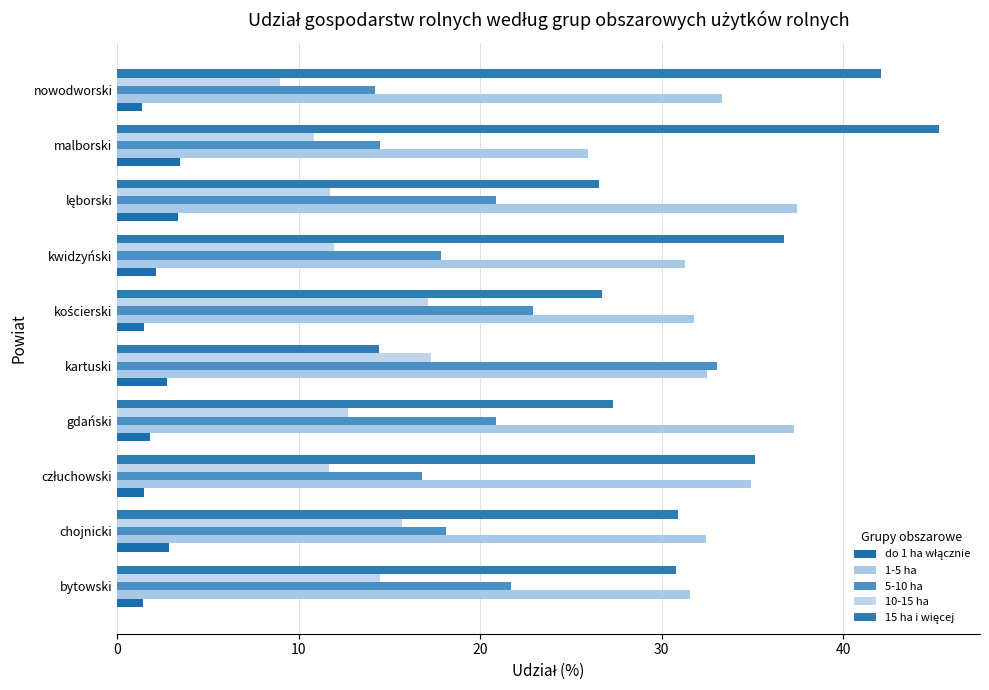

What is the value of the 1-5 ha bar at the 8th from the left?

37.4